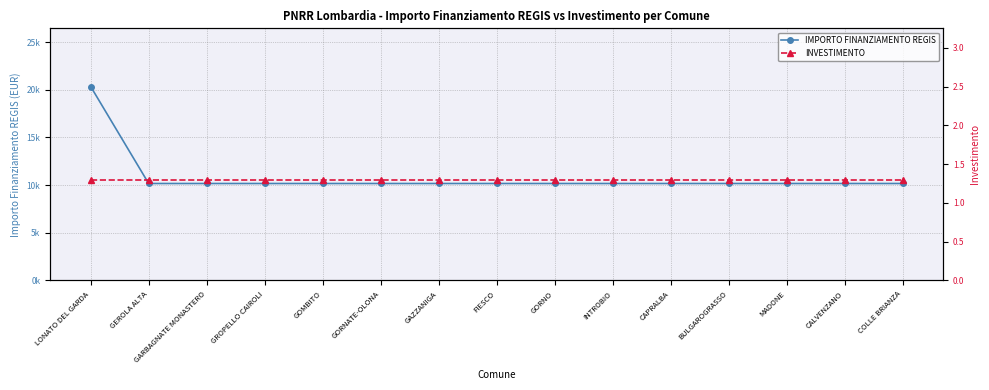

At how many categories does at least one series exceed 19869?

1